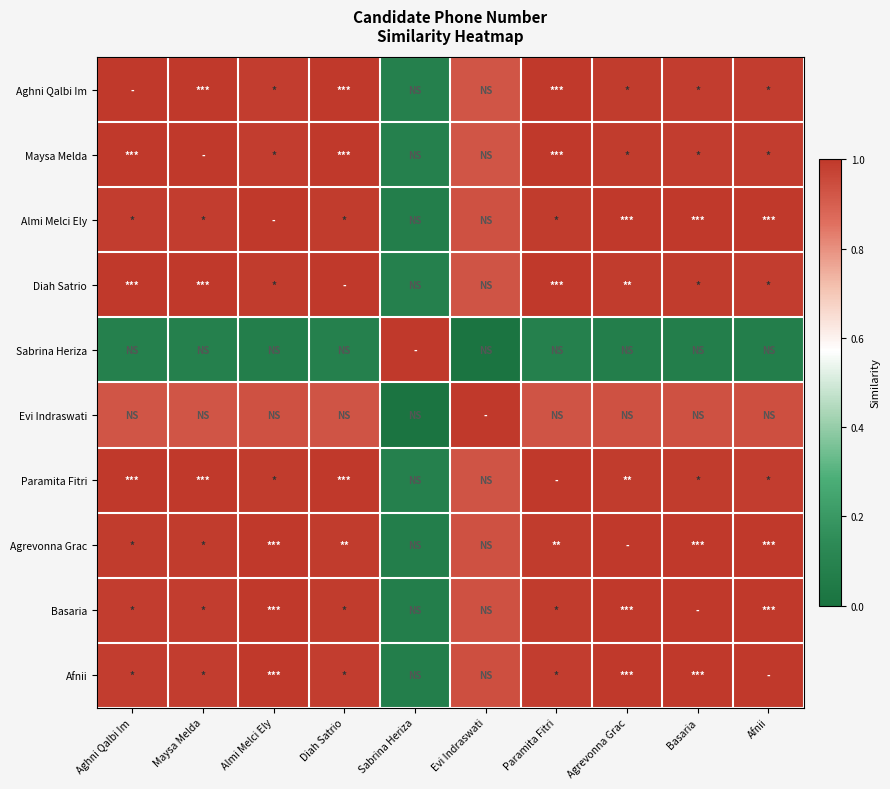

Which series changed the most between Maysa Melda and Evi Indraswati?

Sabrina Heriza